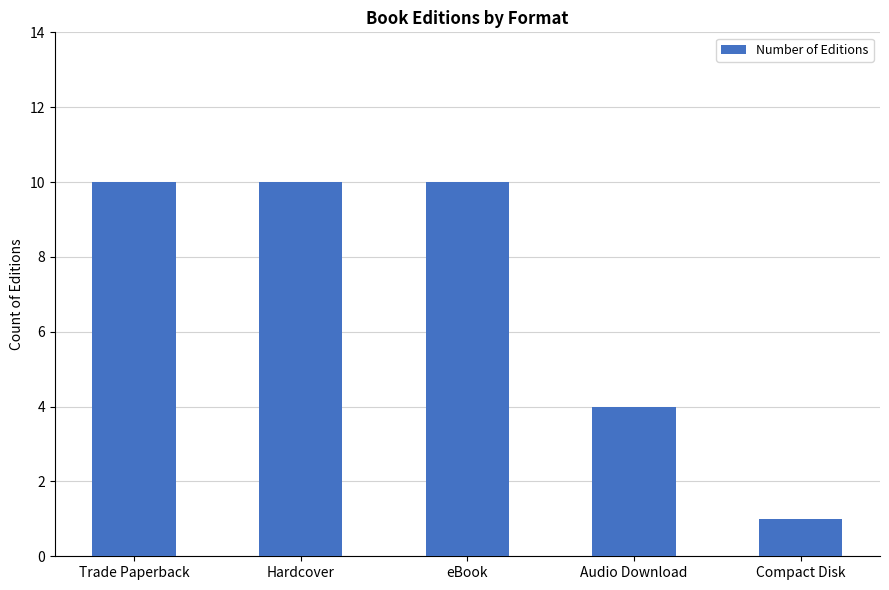

Reading left to right, what are all the values shown in this chart?

10	10	10	4	1